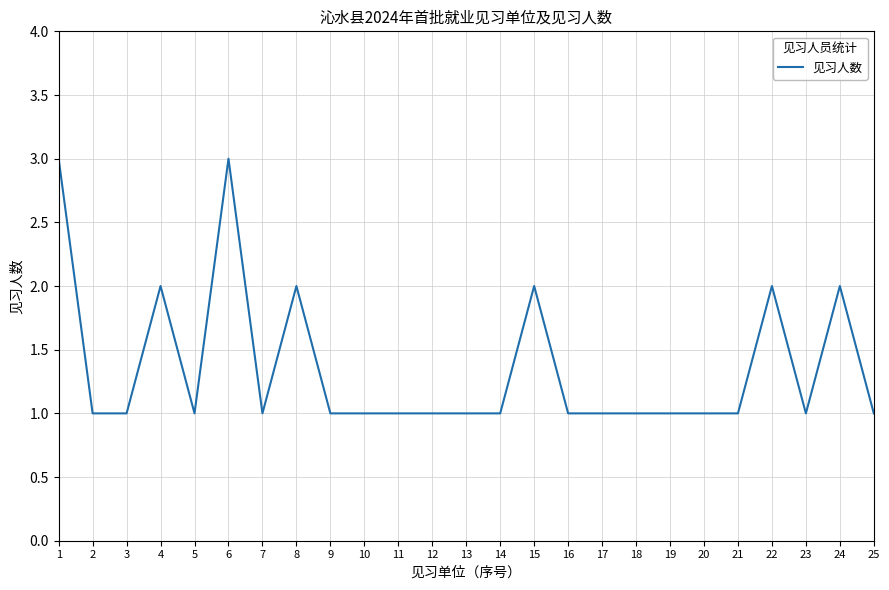

What is the sum of all values?

34